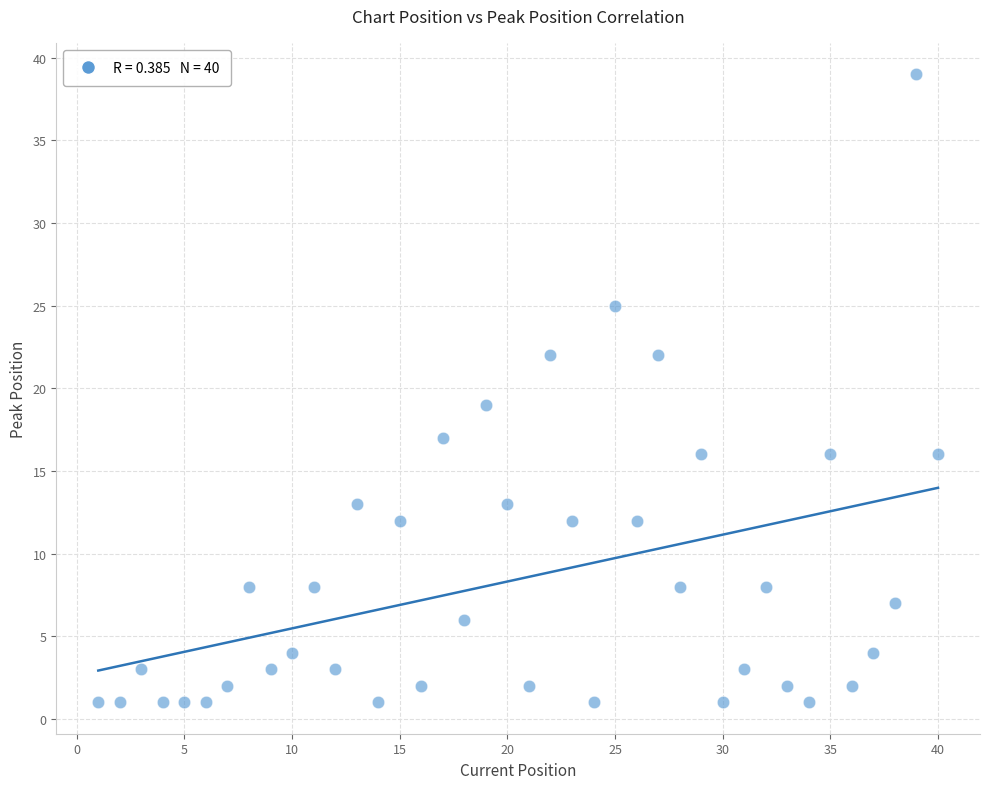

What Y value in the scatter plot is closest to 20?

19